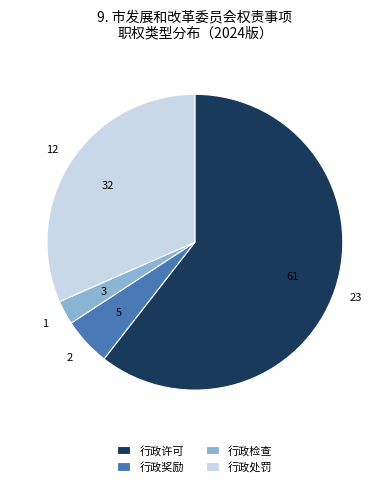

Between 行政许可 and 行政检查, which is larger?

行政许可